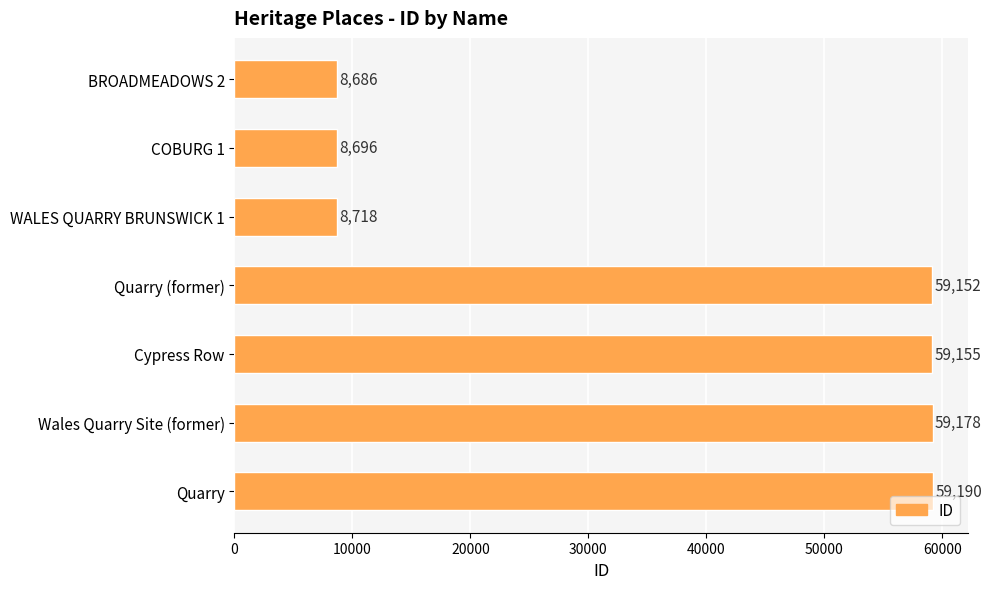

What is the sum of all values?

262775